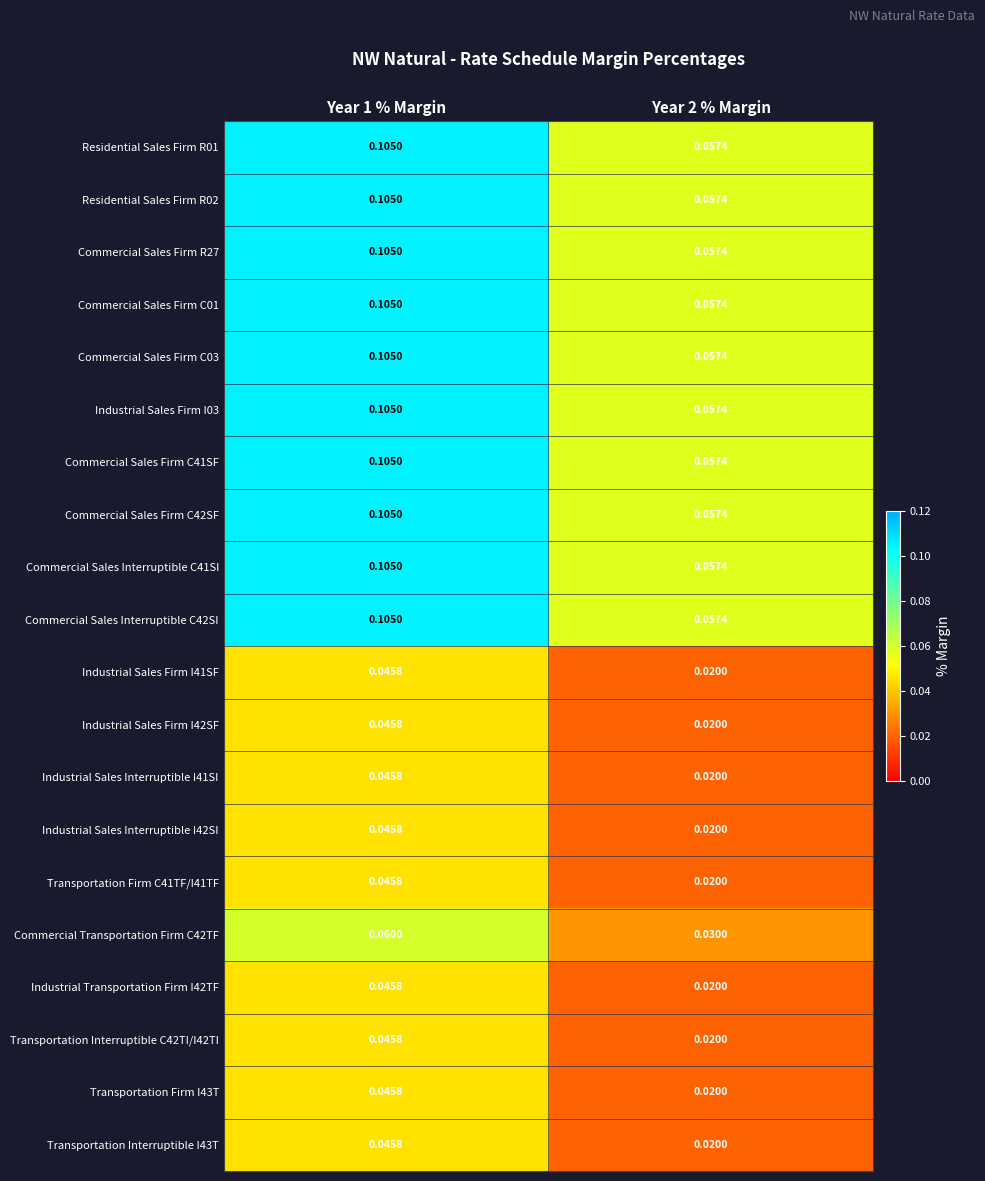

What is the total value across all series at Year 2 % Margin?

0.8